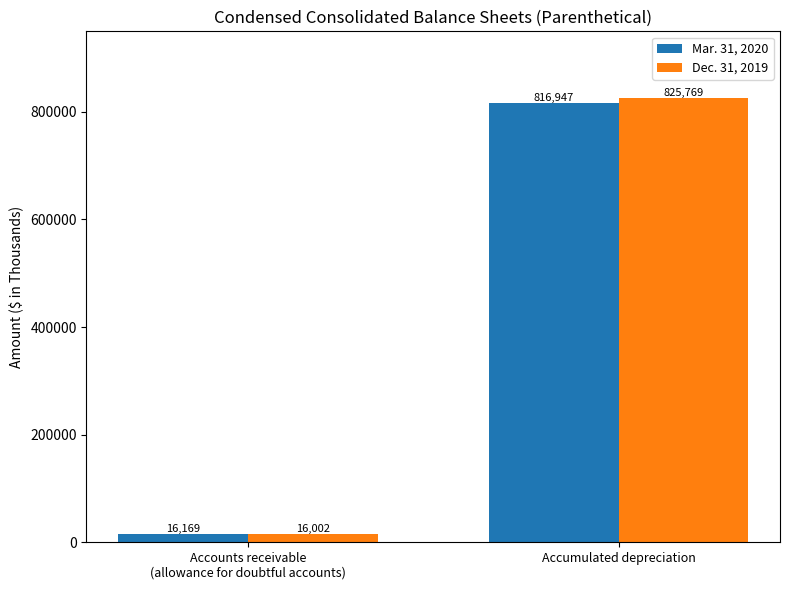

Reading left to right, what are all the values shown in this chart?

Mar. 31, 2020: 16169	816947
Dec. 31, 2019: 16002	825769